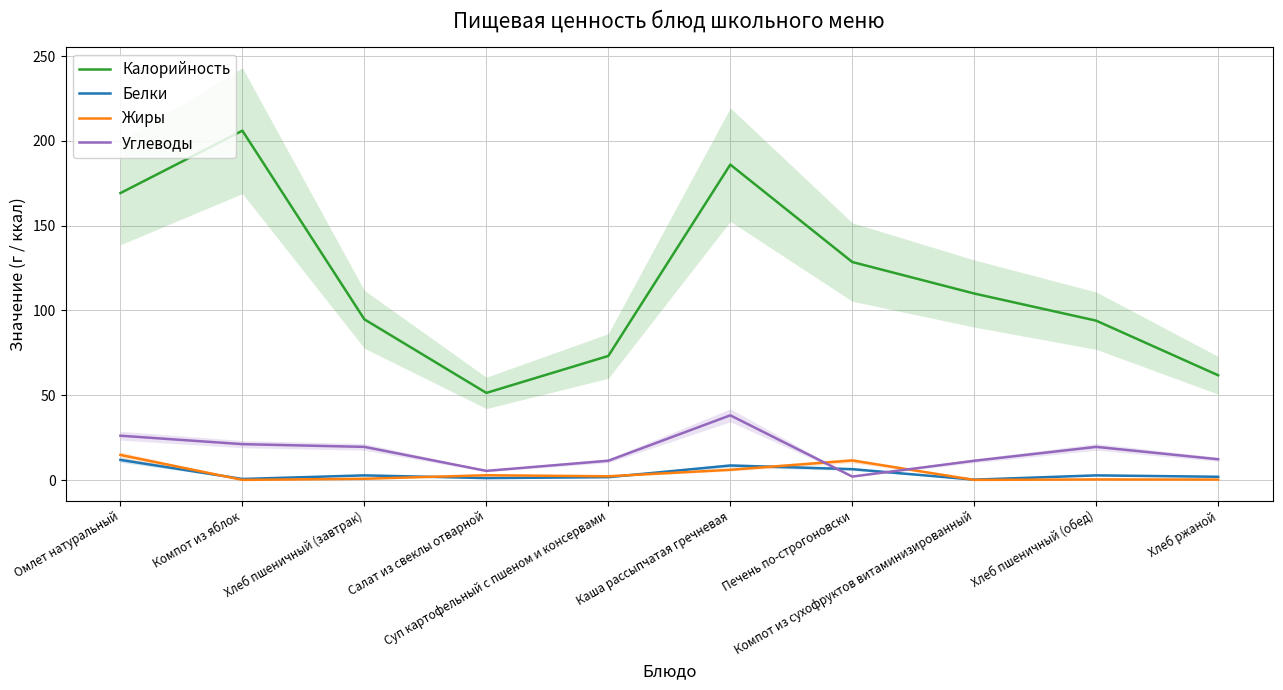

Does the chart have visible grid lines?

Yes